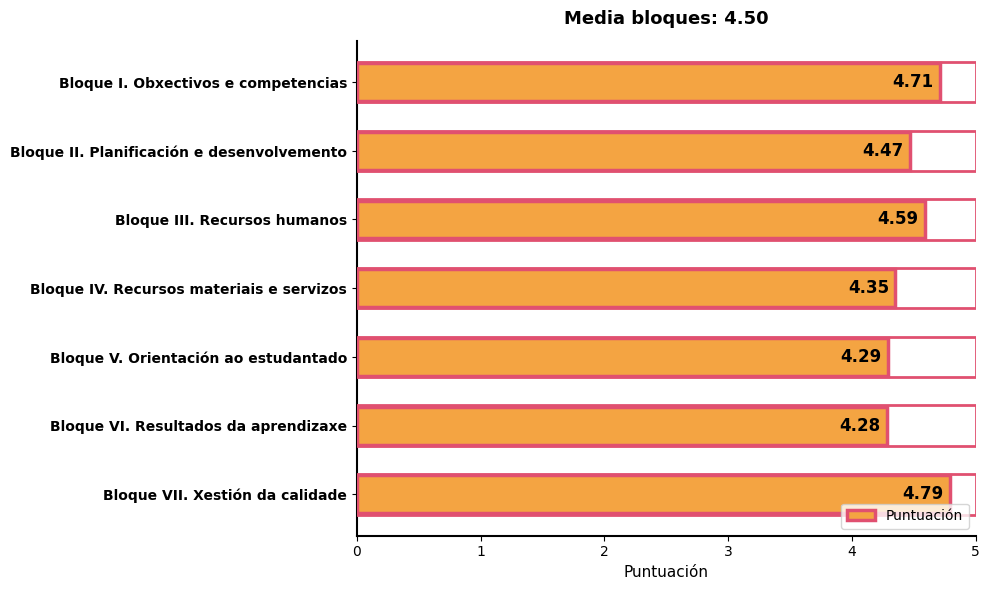

Rank the categories by value from lowest to highest.

Bloque VI. Resultados da aprendizaxe, Bloque V. Orientación ao estudantado, Bloque IV. Recursos materiais e servizos, Bloque II. Planificación e desenvolvemento, Bloque III. Recursos humanos, Bloque I. Obxectivos e competencias, Bloque VII. Xestión da calidade